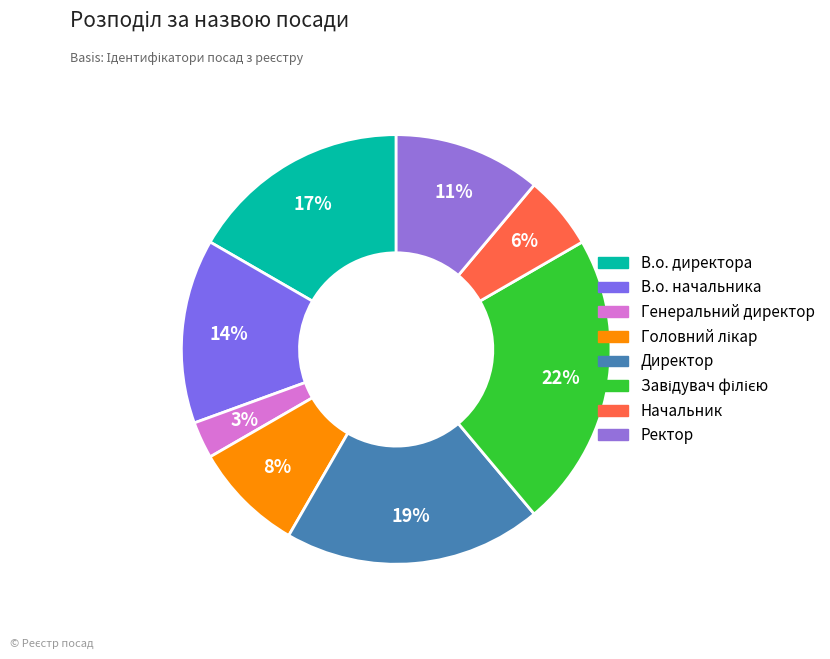

How many segments does this pie chart have?

8